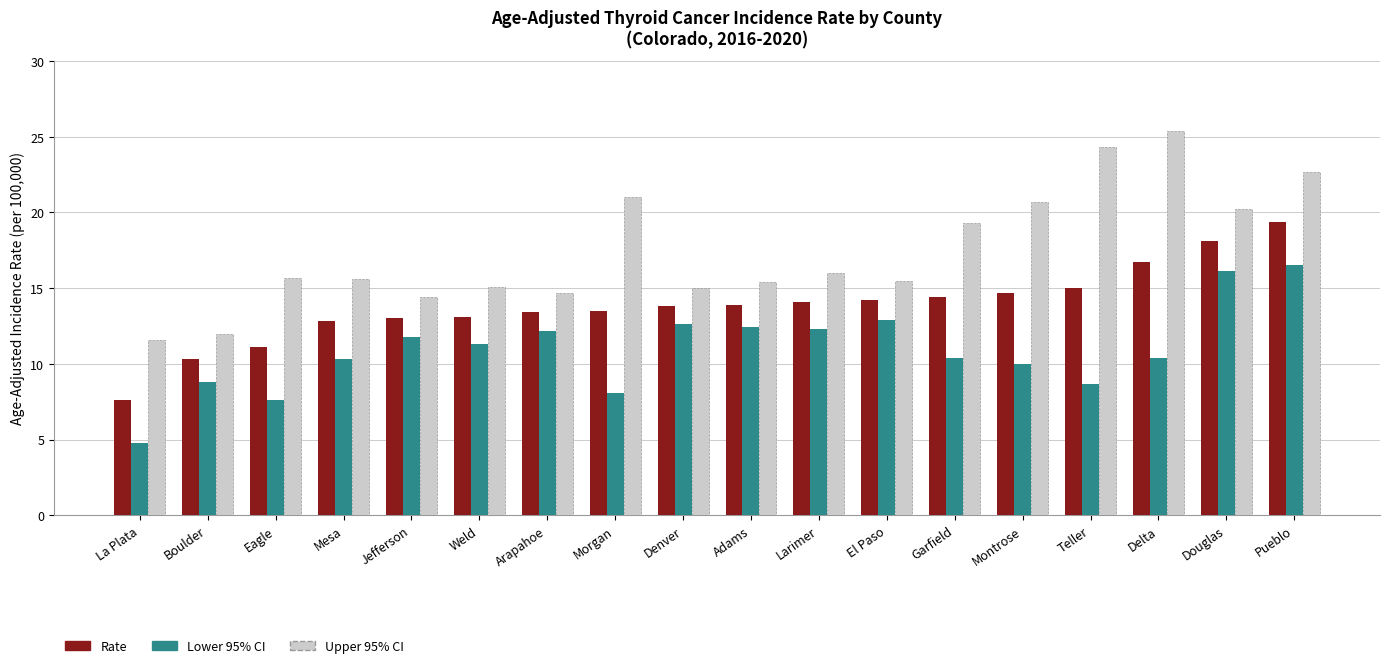

The Lower 95% CI series shows 7.6 at Eagle. True or false?

True